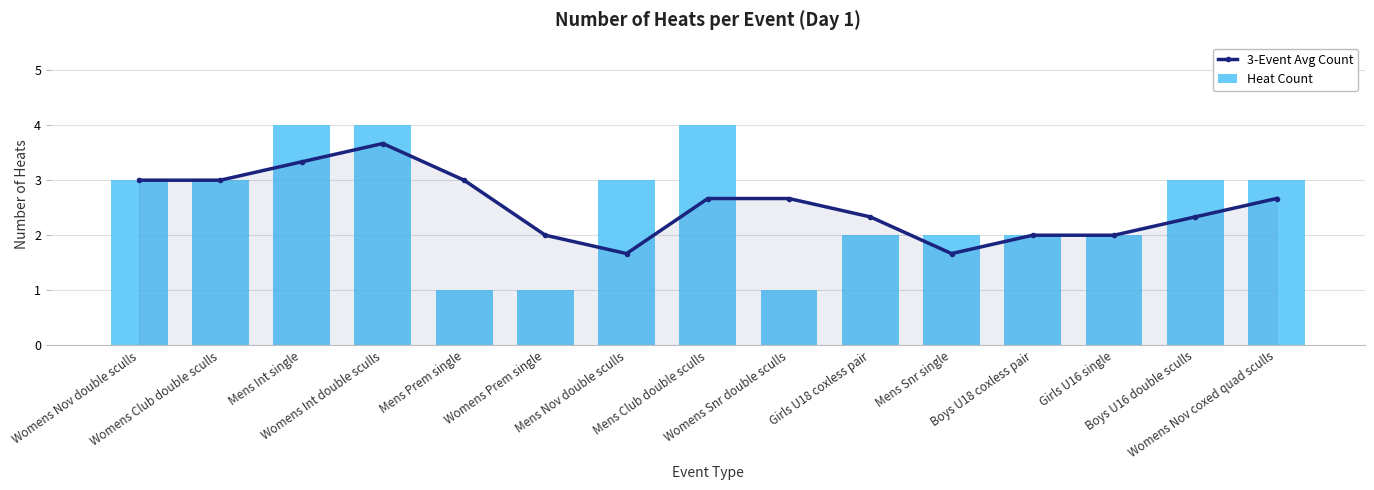

The Heat Count series shows 3.1 at Girls U18 coxless pair. True or false?

False